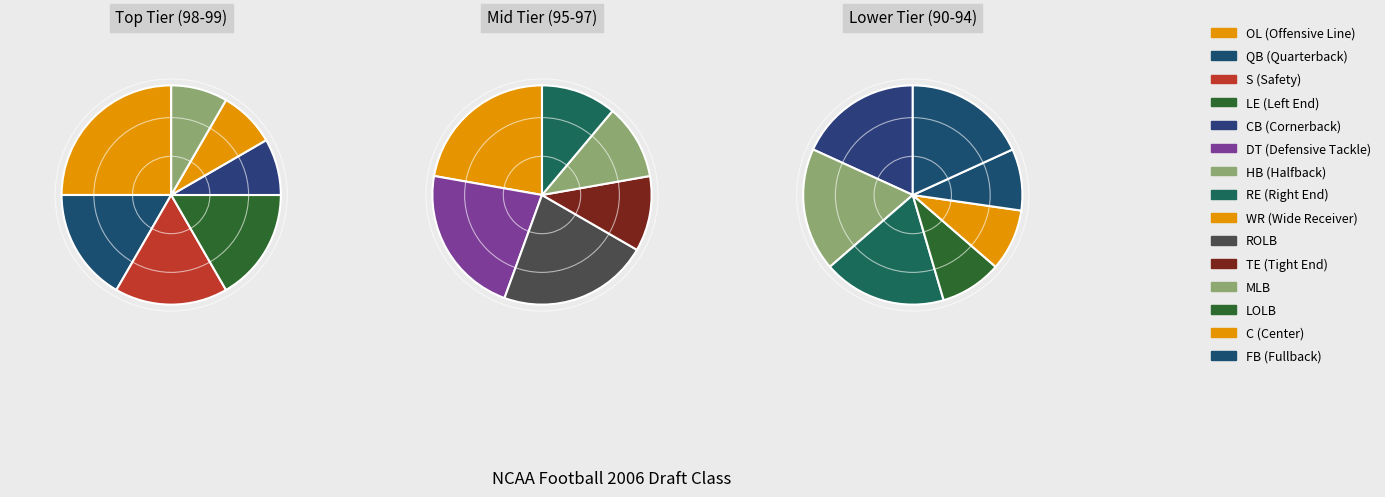

What percentage is NOT represented by MLB?

95.1%